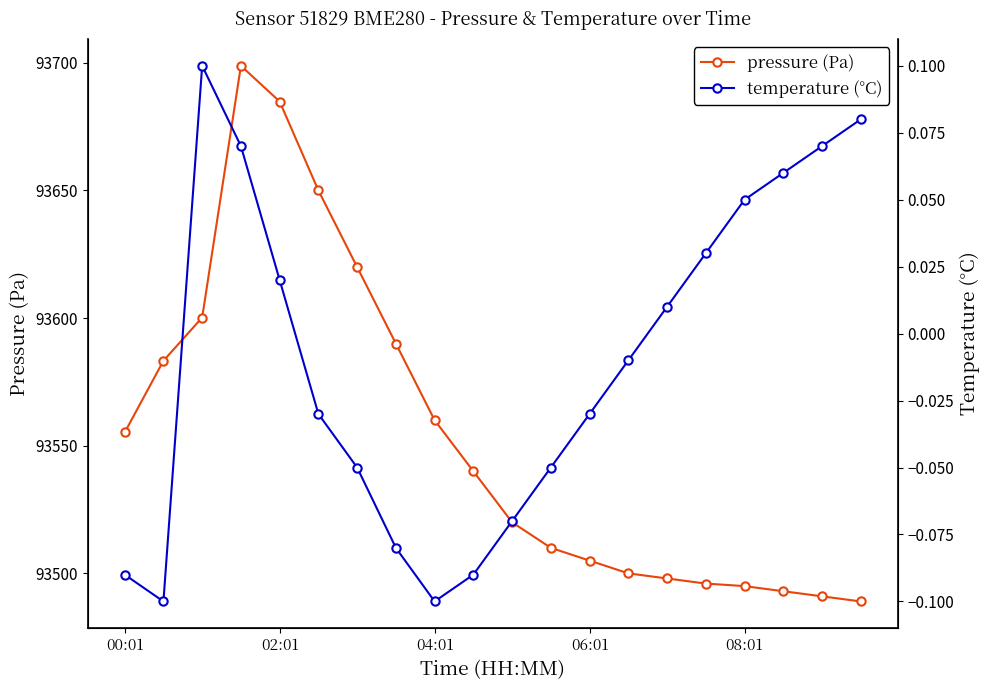

Reading left to right, what are all the values shown in this chart?

pressure (Pa): 93555.2	93583.3	93600.2	93698.8	93684.8	93650.0	93620.0	93590.0	93560.0	93540.0	93520.0	93510.0	93505.0	93500.0	93498.0	93496.0	93495.0	93493.0	93491.0	93489.0
temperature (°C): -0.1	-0.1	0.1	0.1	0.0	-0.0	-0.1	-0.1	-0.1	-0.1	-0.1	-0.1	-0.0	-0.0	0.0	0.0	0.1	0.1	0.1	0.1